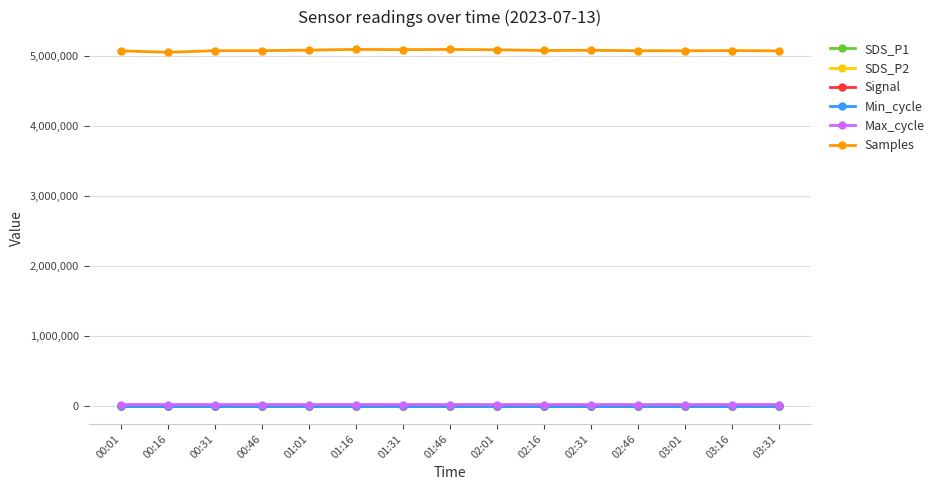

What is the difference between the maximum and second lowest values in the SDS_P1 series?

5.9